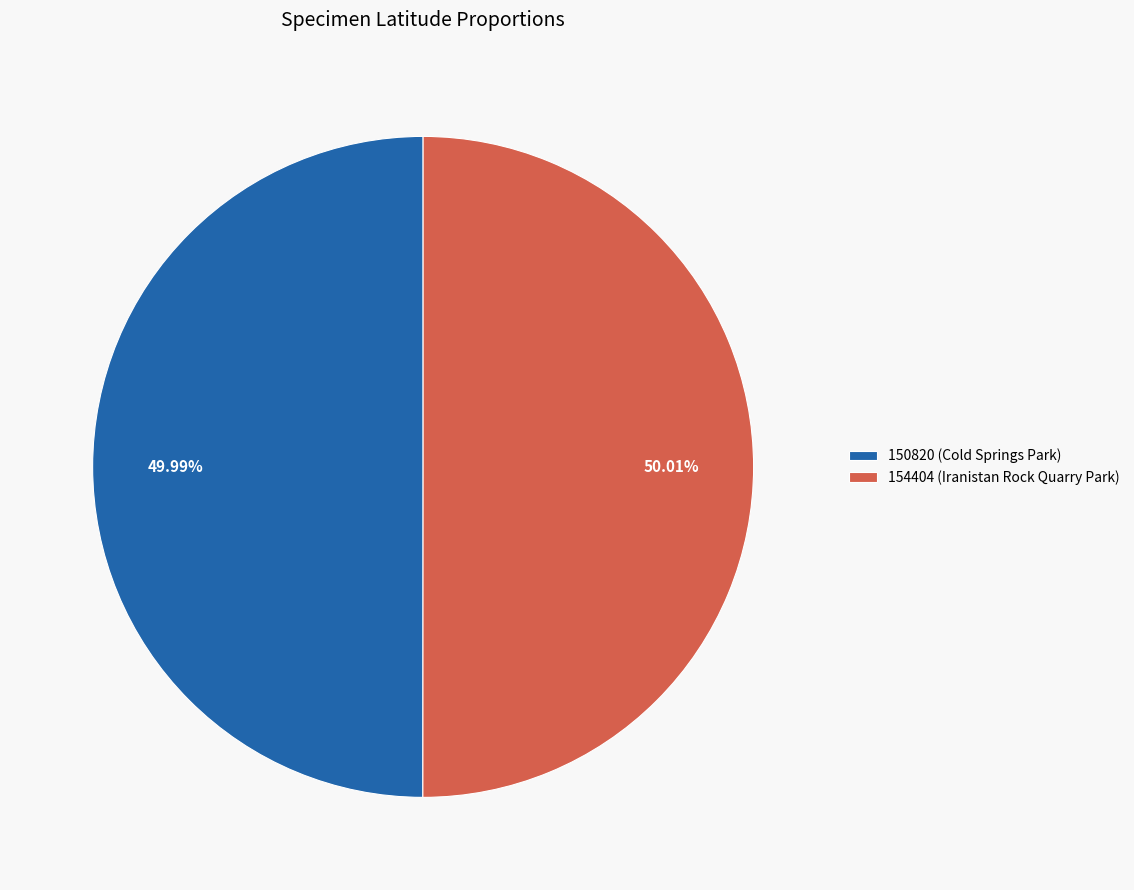

Is there a majority slice in this chart?

Yes